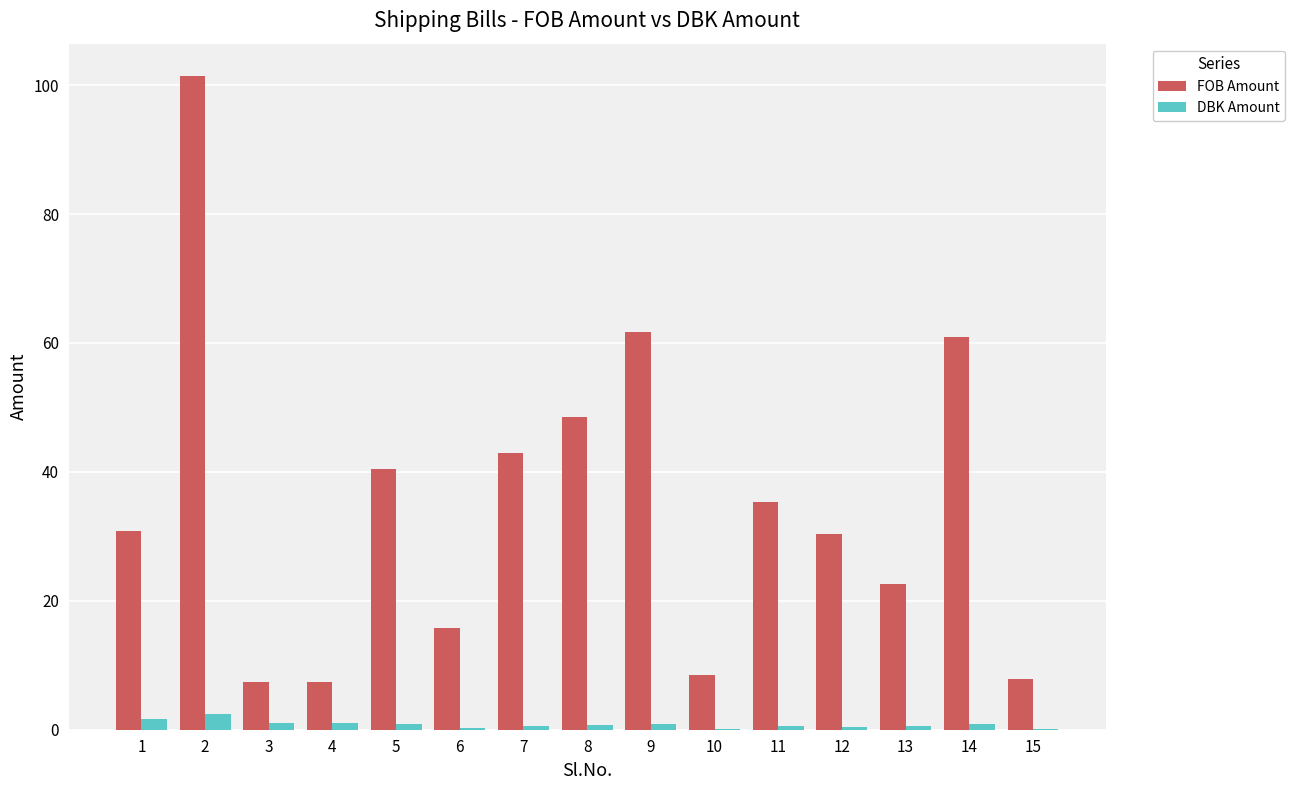

At which category is the sum across all series the highest?

2